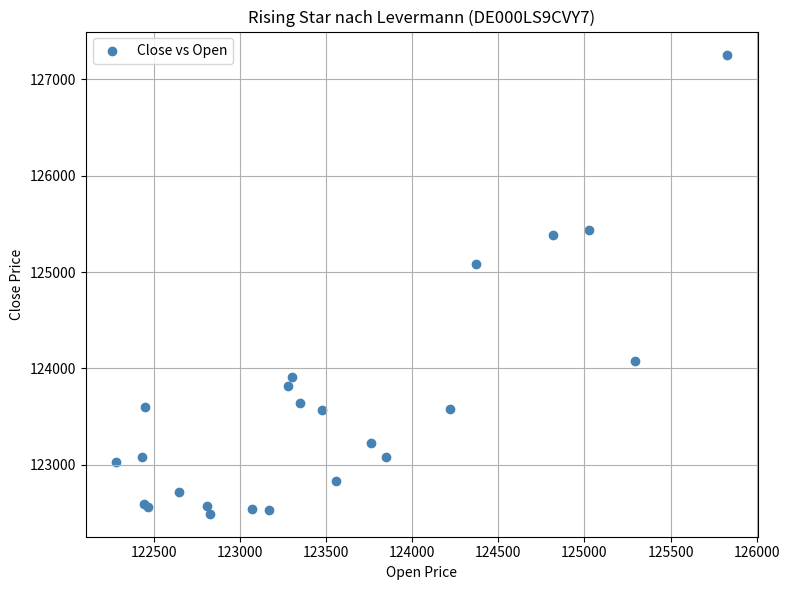

What Y value in the scatter plot is closest to 124874?

125086